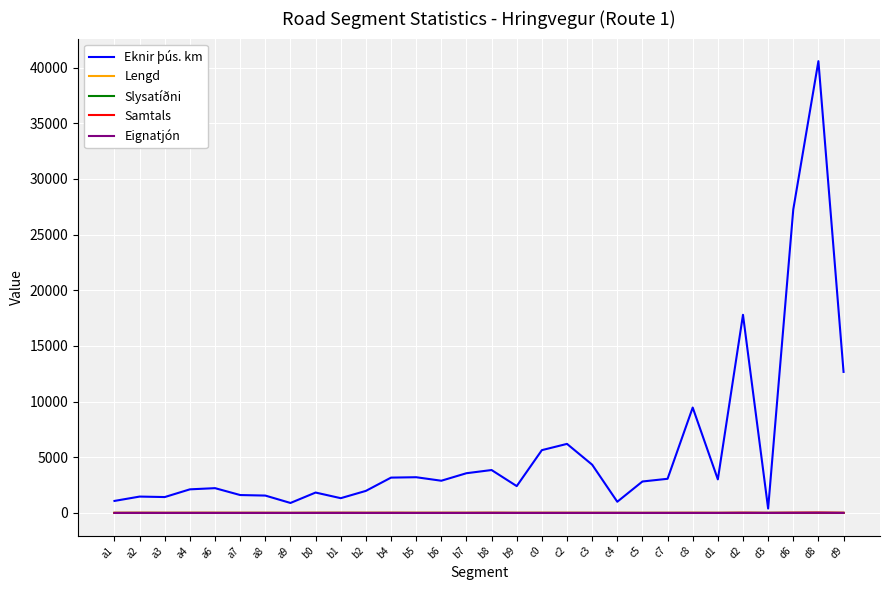

Which series has the widest spread of values?

Eknir þús. km